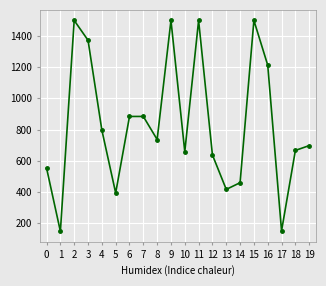

What is the sum of the values at 2 and 18?

2166